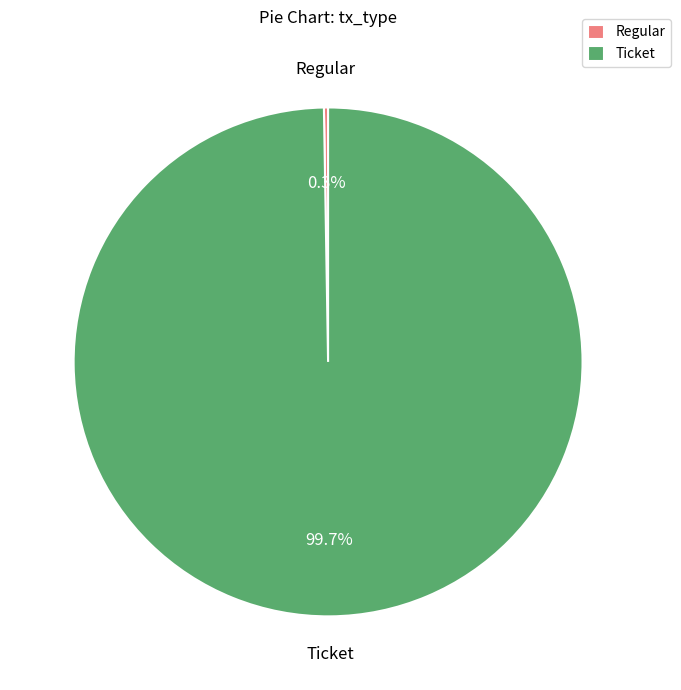

Is Ticket the majority of the pie?

Yes